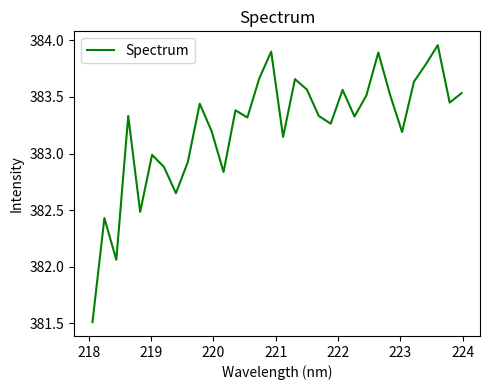

What is the smallest value displayed?

381.5